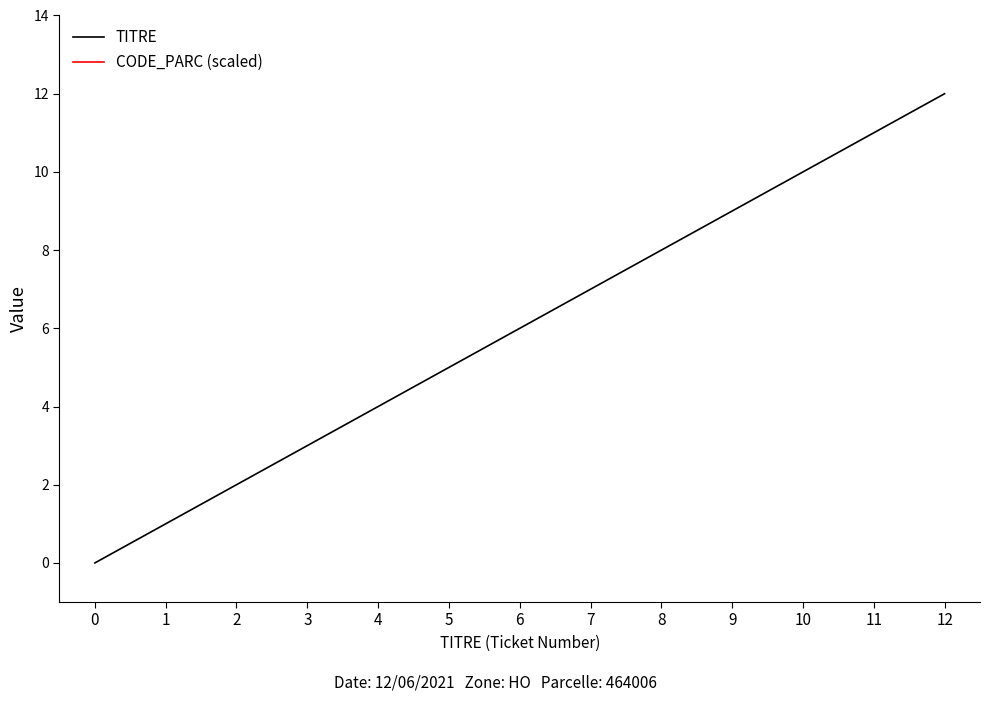

True or false: CODE_PARC (scaled) and TITRE cross at least once.

False